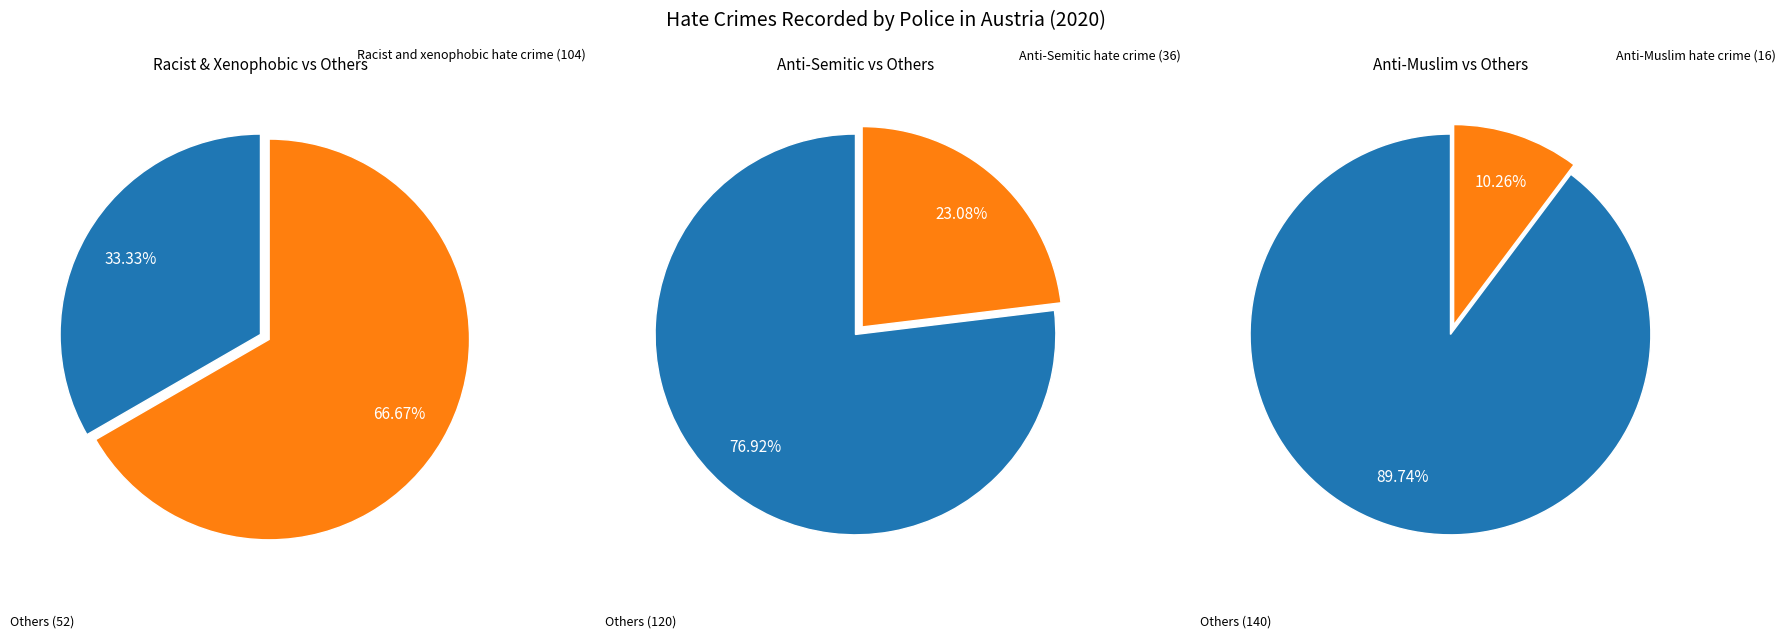

What portion of the pie excludes Racist and xenophobic hate crime?

33.3%